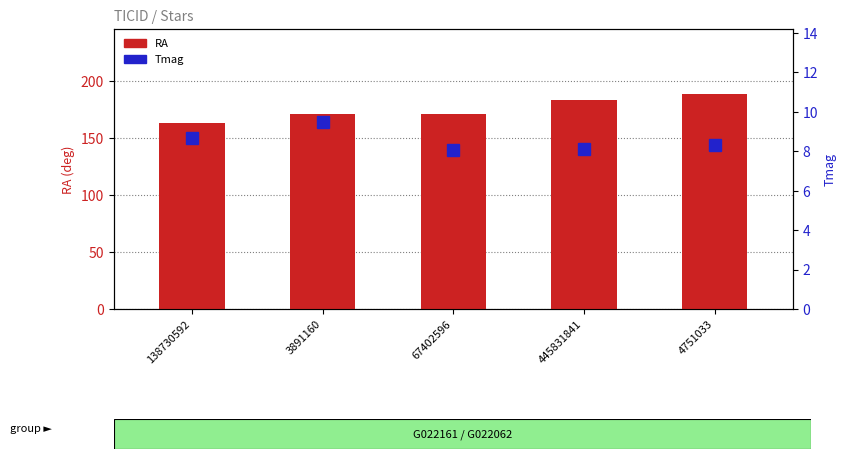

Does the chart contain any negative values?

No